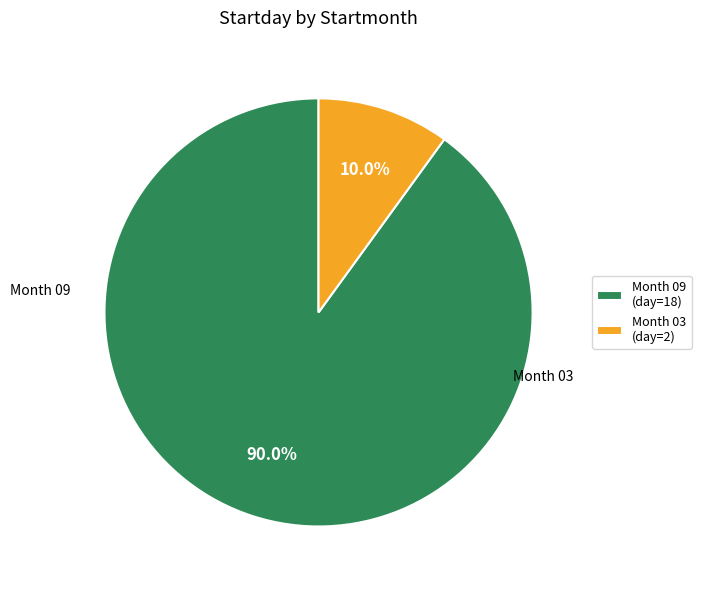

Which slice represents more than half of the pie?

Month 09 (day=18)